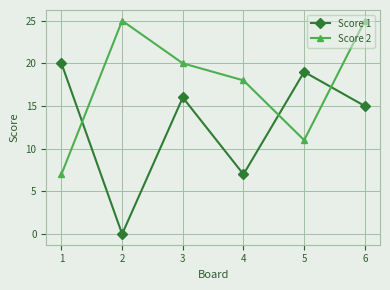

At 4, list the series in order from largest to smallest.

Score 2, Score 1